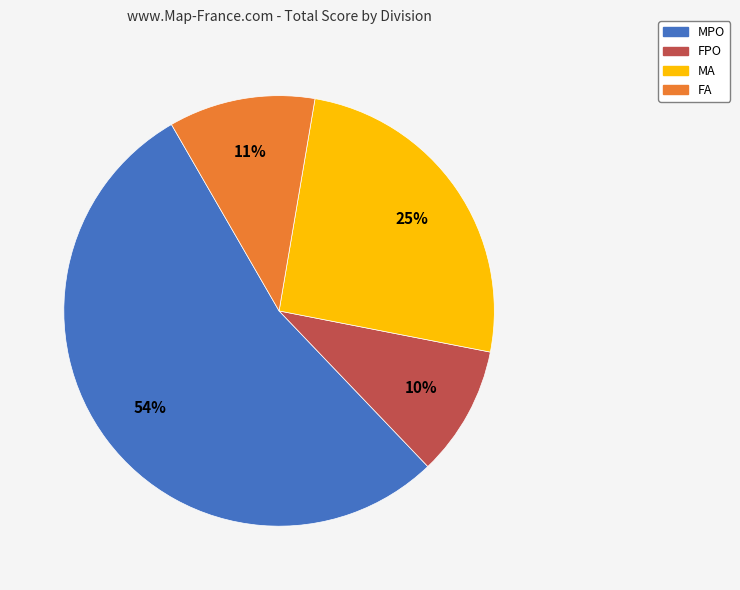

To the nearest percent, what percentage of the pie is MPO?

54%